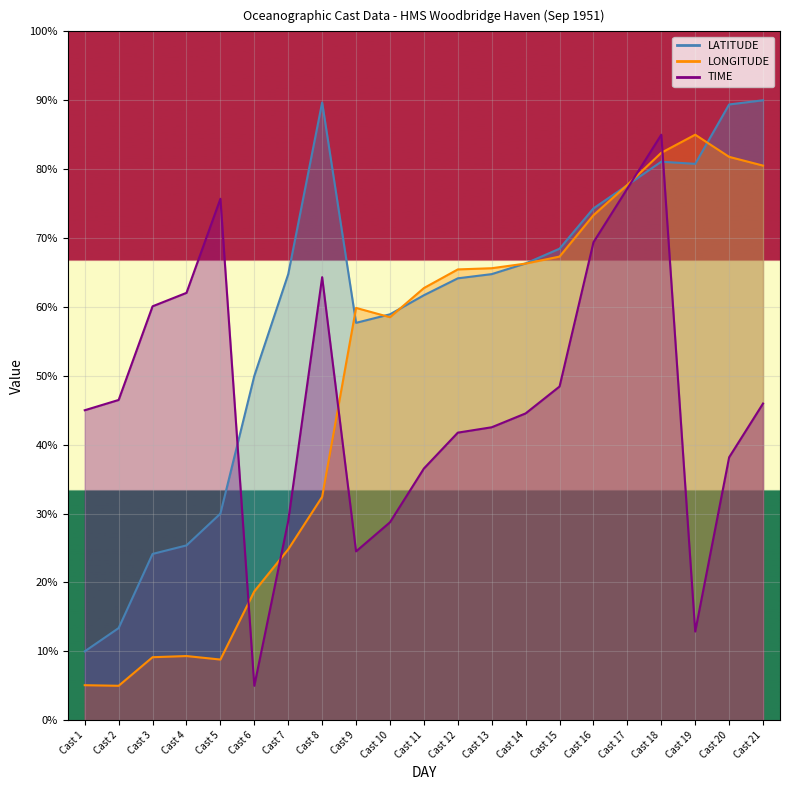

In LATITUDE, how many points are higher than both neighbors (excluding endpoints)?

2